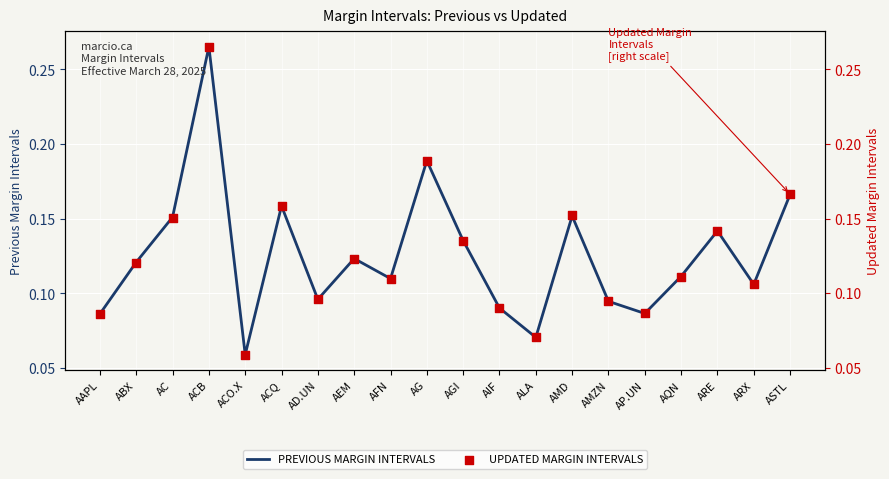

Which series reaches the maximum Y coordinate?

PREVIOUS MARGIN INTERVALS